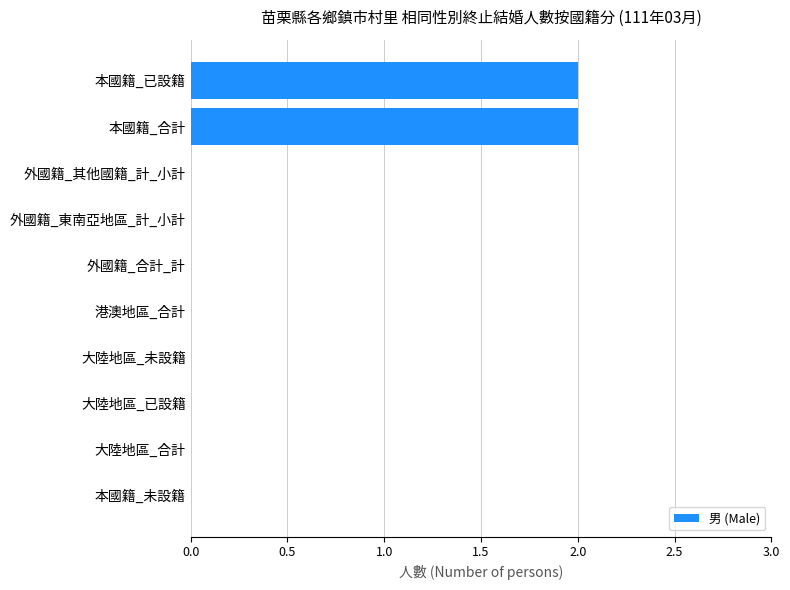

Is it true that the value at 港澳地區_合計 is 0?

True